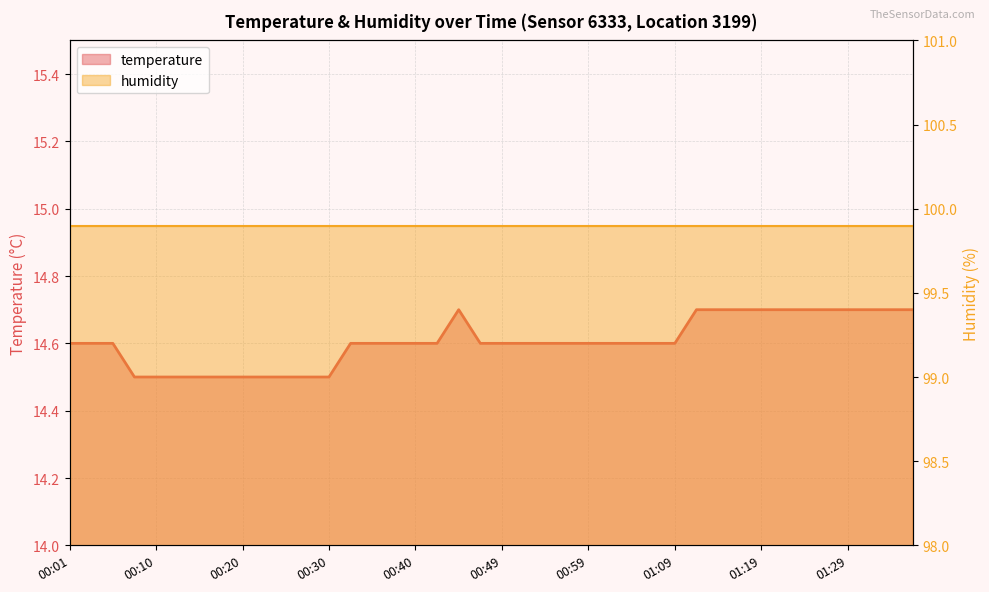

Reading left to right, extract all data points from this chart.

14.6	14.6	14.6	14.5	14.5	14.5	14.5	14.5	14.5	14.5	14.5	14.5	14.5	14.6	14.6	14.6	14.6	14.6	14.7	14.6	14.6	14.6	14.6	14.6	14.6	14.6	14.6	14.6	14.6	14.7	14.7	14.7	14.7	14.7	14.7	14.7	14.7	14.7	14.7	14.7